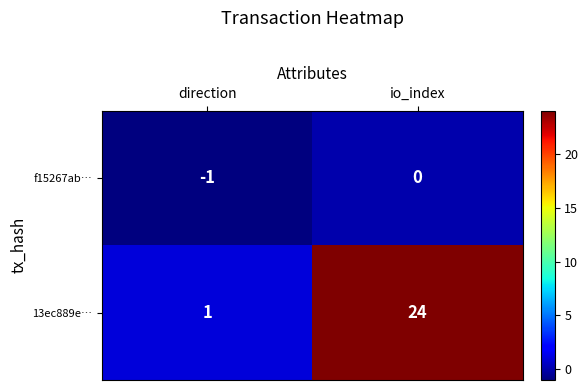

What is the sum of the 13ec889e… values at io_index and direction?

25